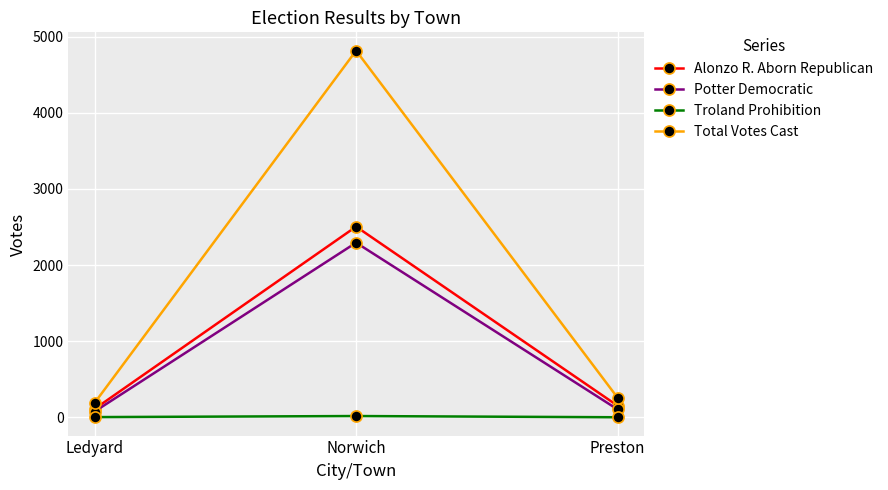

At which label does Total Votes Cast first exceed 257?

Norwich